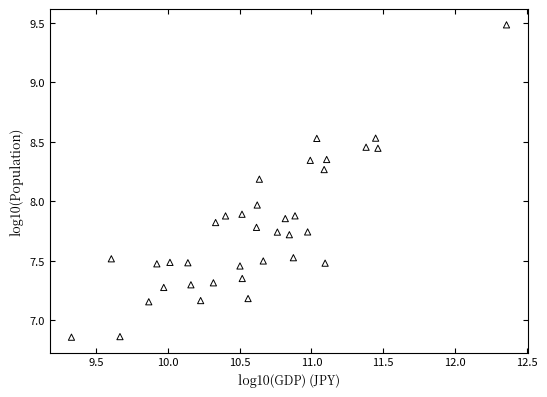

What is the range of X values (max minus min)?

3.0